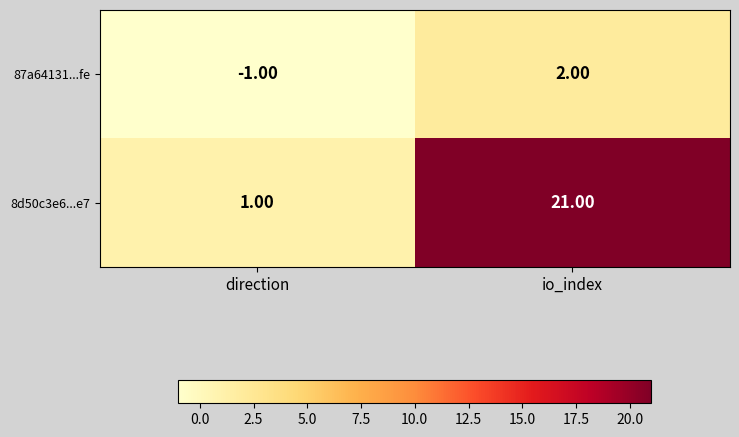

What is the sum of all 8d50c3e6...e7 values?

22